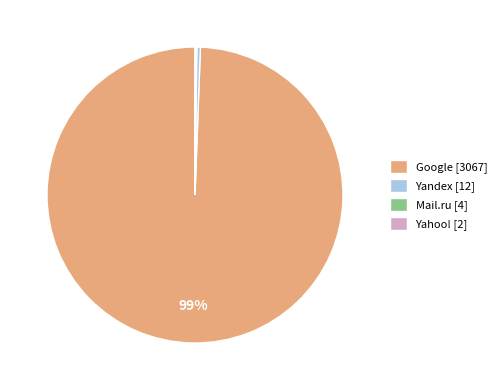

True or false: Yandex [12] accounts for 9% of the total.

False